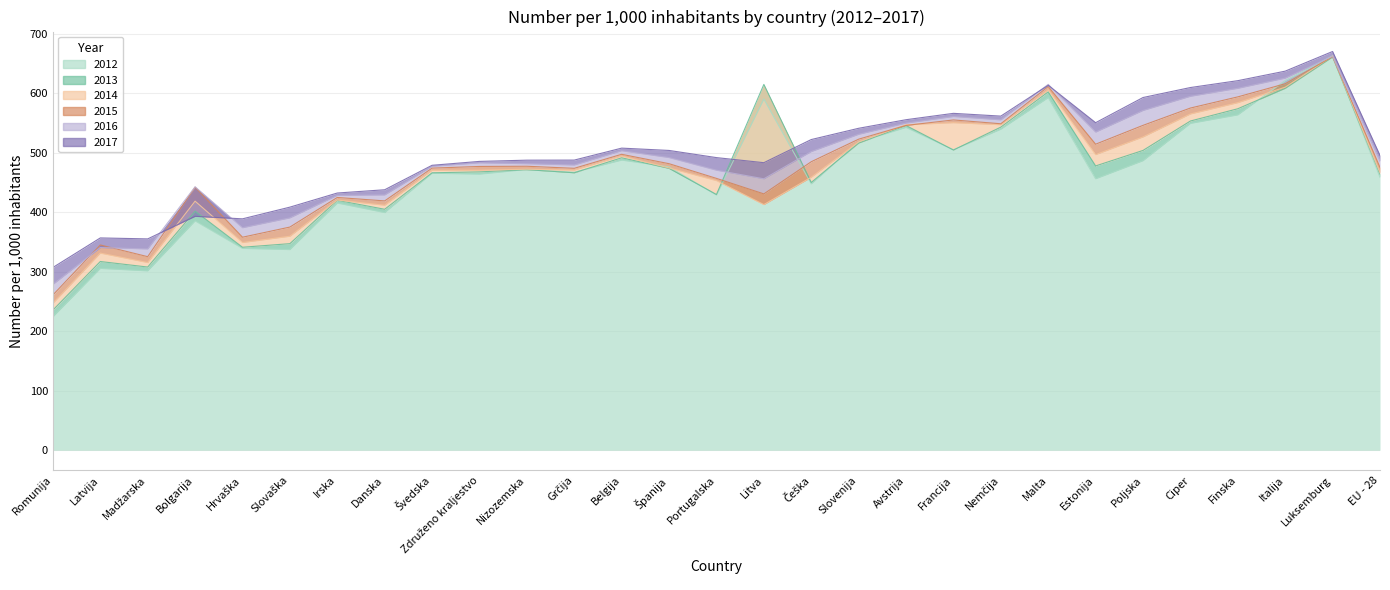

What are all the series names shown in the legend?

2012, 2013, 2014, 2015, 2016, 2017